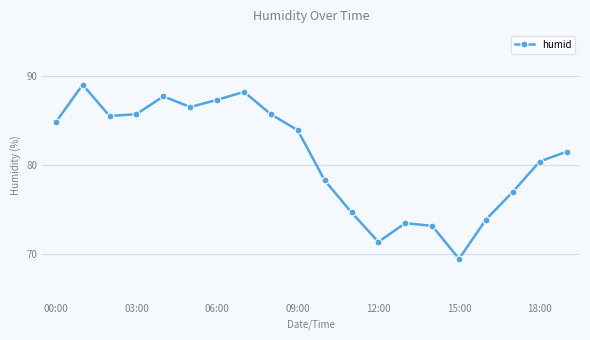

What is the minimum value shown in the chart?

69.5